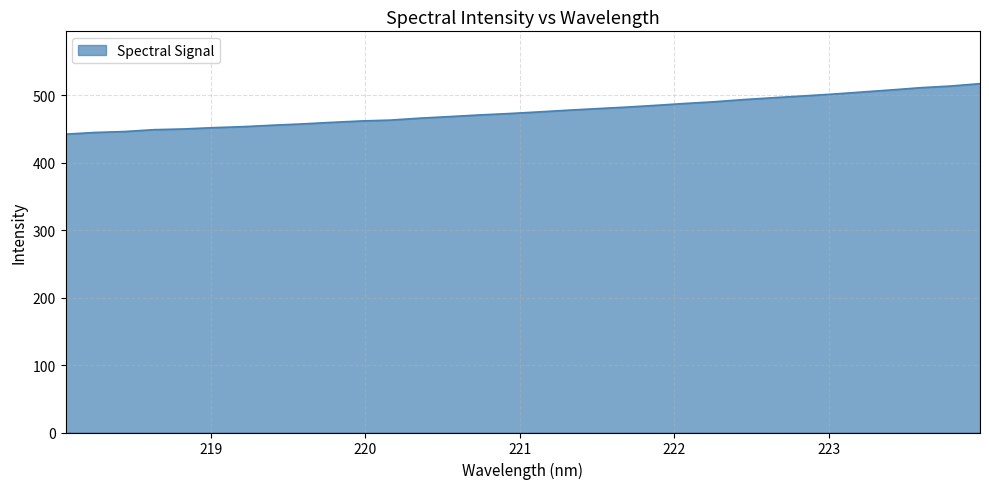

What is the difference between the maximum and minimum values?

74.9